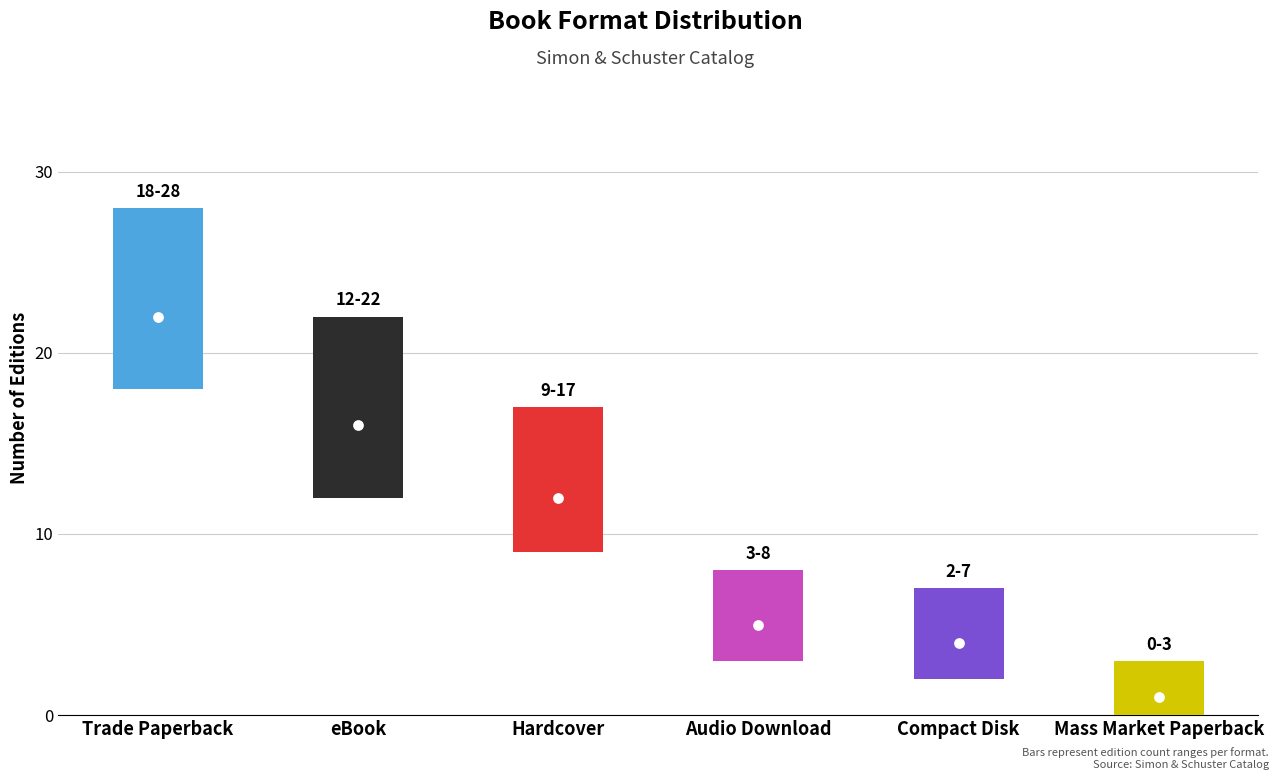

Approximately how many times larger is the value at Hardcover compared to Audio Download?

2.4